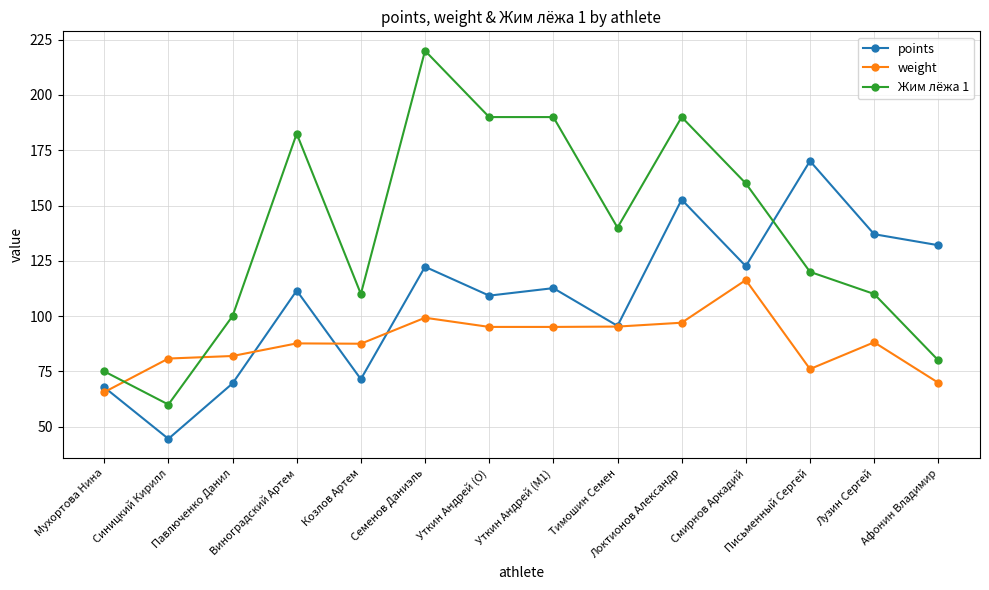

What is the difference between the maximum and second lowest values in the points series?

102.3